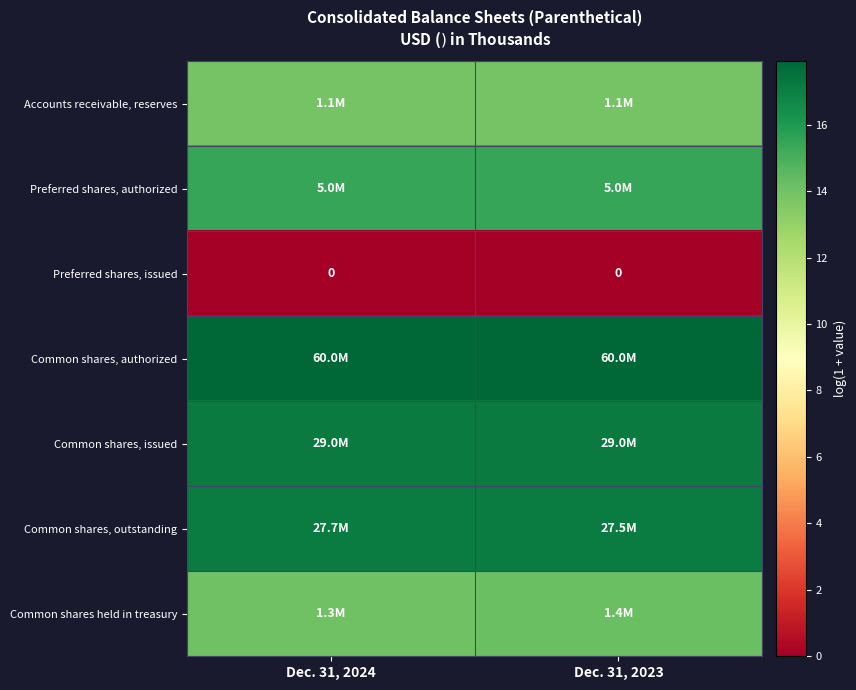

What value does the Accounts receivable, reserves series have at Dec. 31, 2024?

13.9